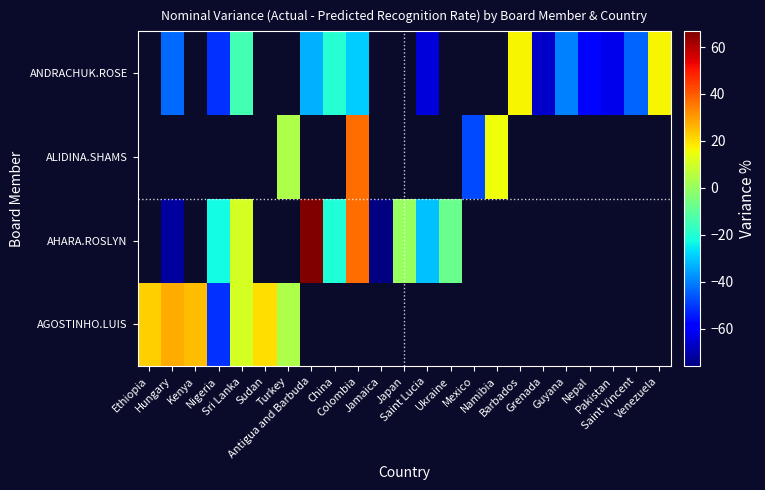

Between Sudan and Hungary, which is larger?

Hungary